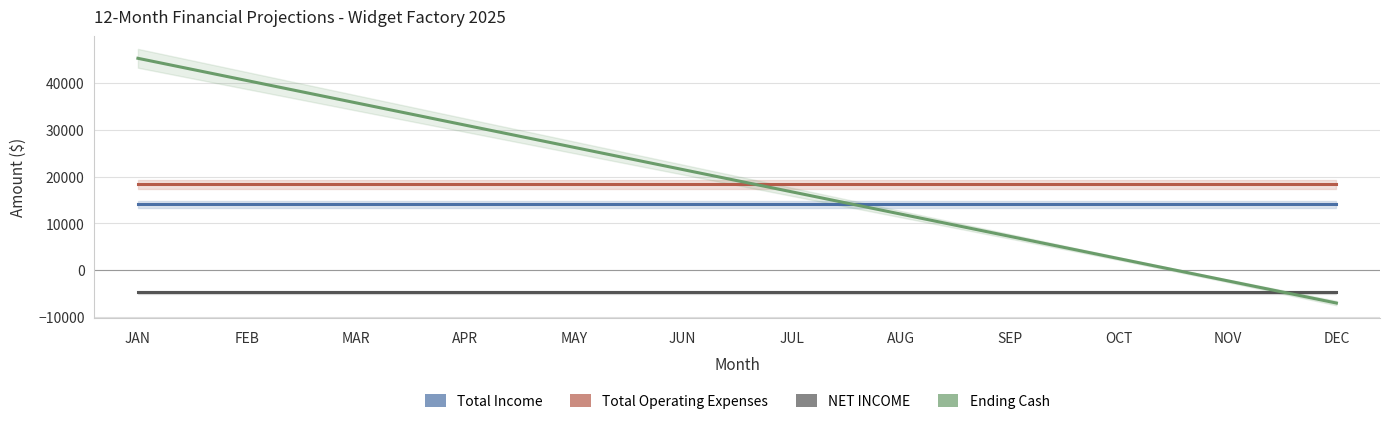

What is the label of the 8th point from the left?

AUG